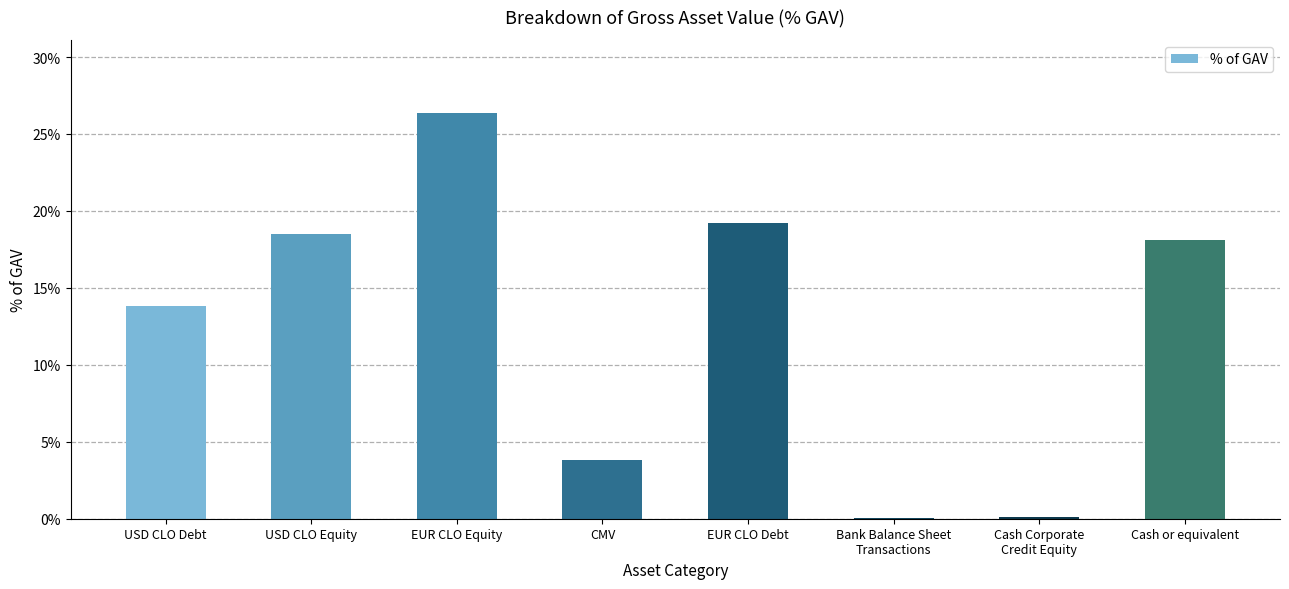

What is the average value?

0.1